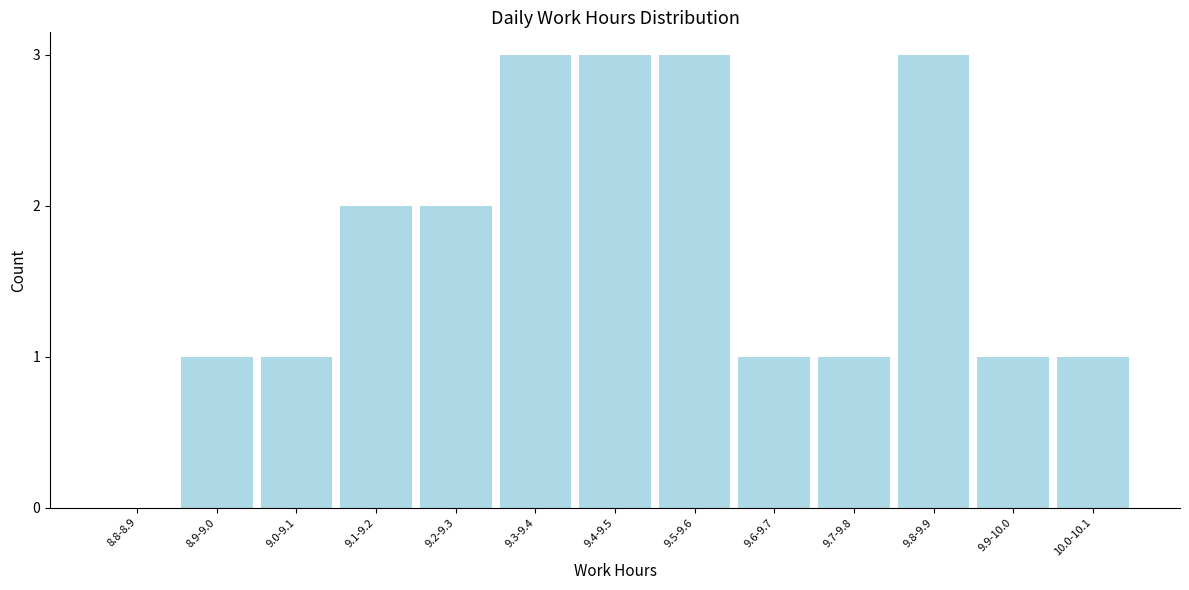

Reading left to right, transcribe all the data shown in this chart.

8.8-8.9=0	8.9-9.0=1	9.0-9.1=1	9.1-9.2=2	9.2-9.3=2	9.3-9.4=3	9.4-9.5=3	9.5-9.6=3	9.6-9.7=1	9.7-9.8=1	9.8-9.9=3	9.9-10.0=1	10.0-10.1=1